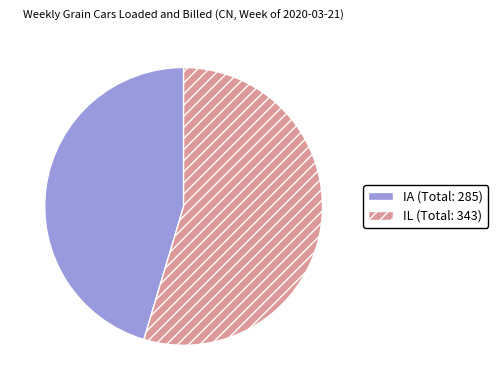

Do IL and IA together represent more than half of the pie?

Yes